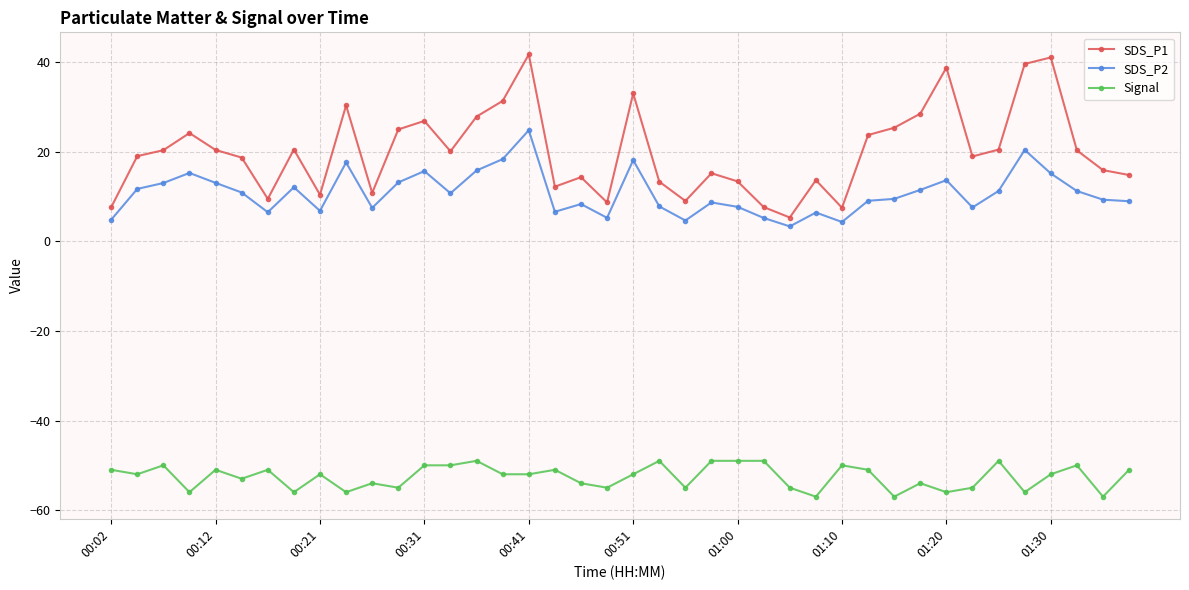

Rank the series by their maximum value, from lowest to highest.

Signal, SDS_P2, SDS_P1